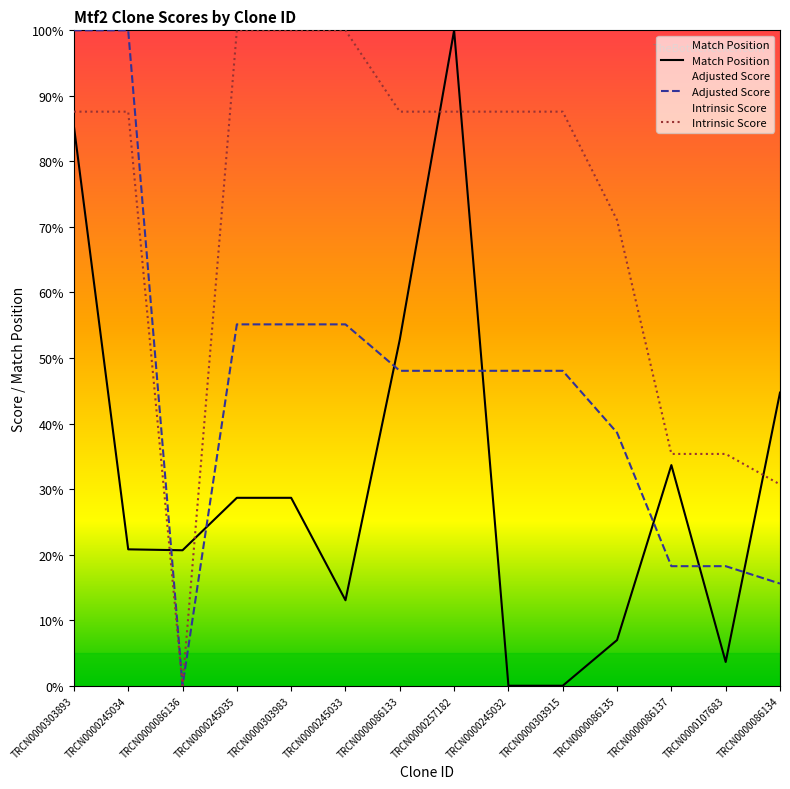

Count the number of data series in this chart.

3